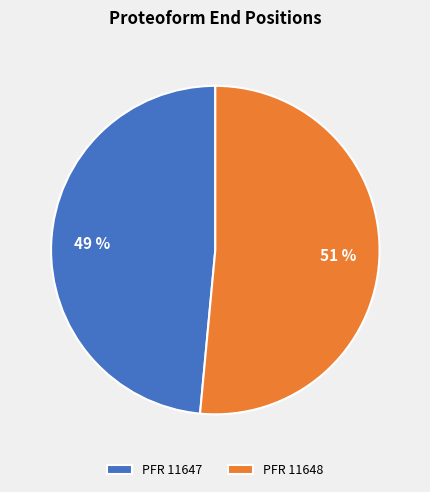

Which category has the smallest portion of the pie?

PFR 11647